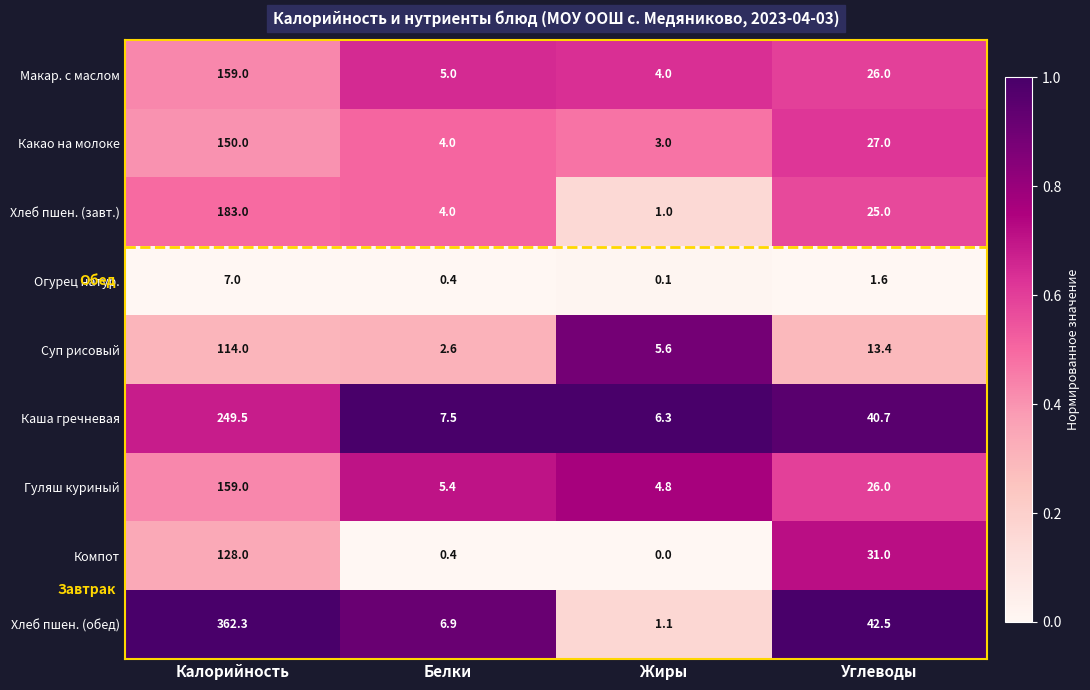

Which series changed the most between Калорийность and Жиры?

Хлеб пшен. (обед)